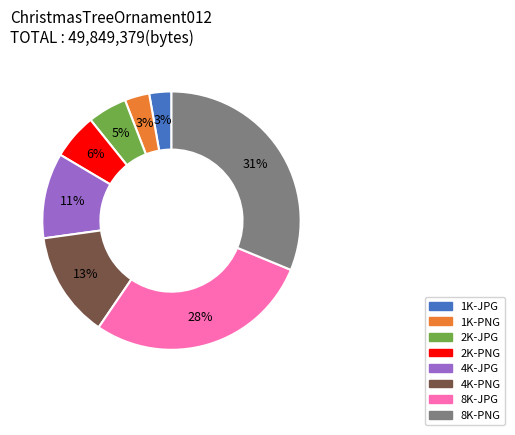

Which has a higher value, 2K-JPG or 2K-PNG?

2K-PNG